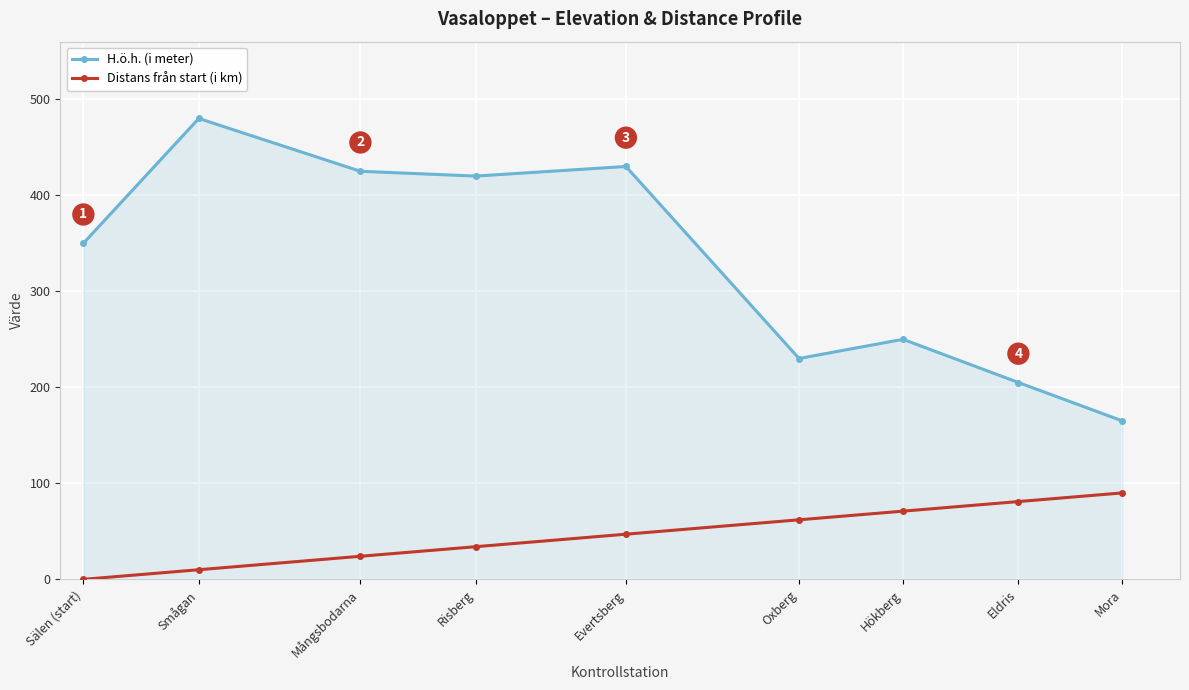

What is the sum of the Distans från start (i km) values at Risberg and Mångsbodarna?

58